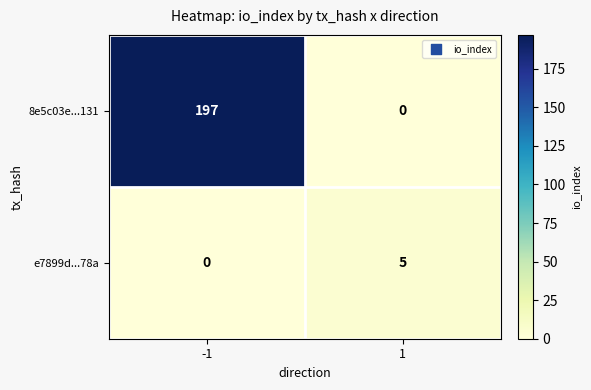

Count the number of data series in this chart.

2